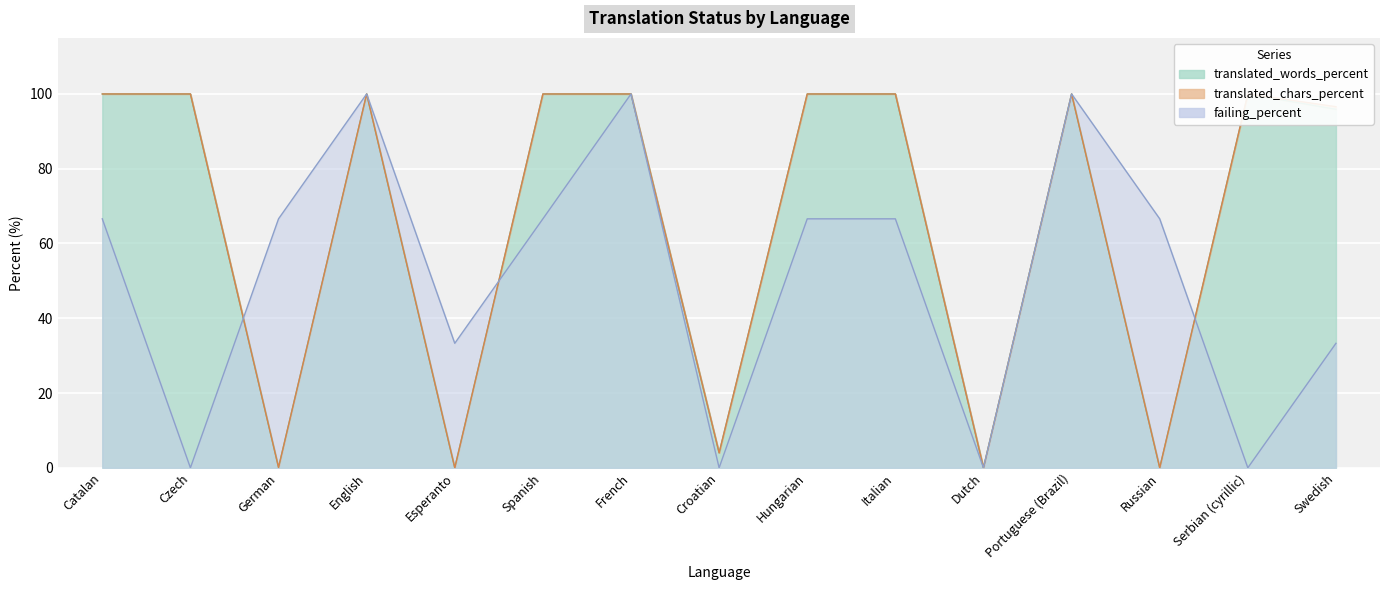

What is the sum of the translated_chars_percent values at Swedish and Russian?

95.9